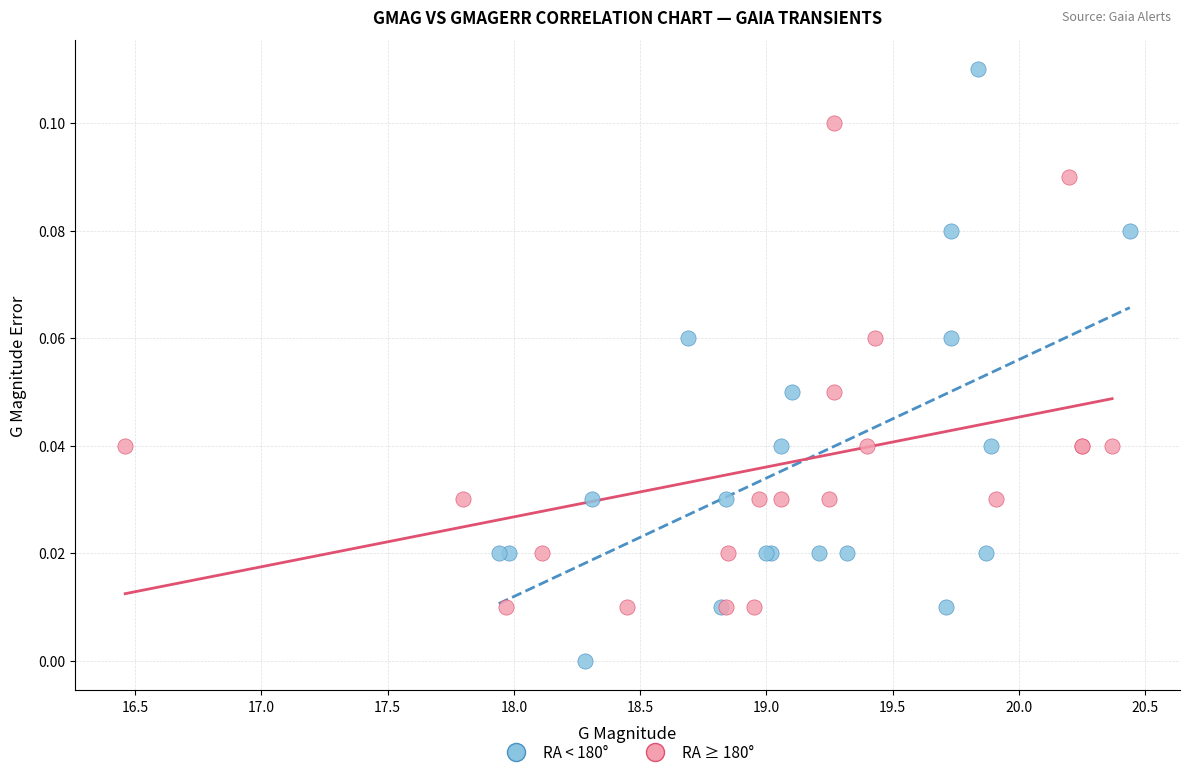

Which series contains the lowest Y value?

RA < 180°